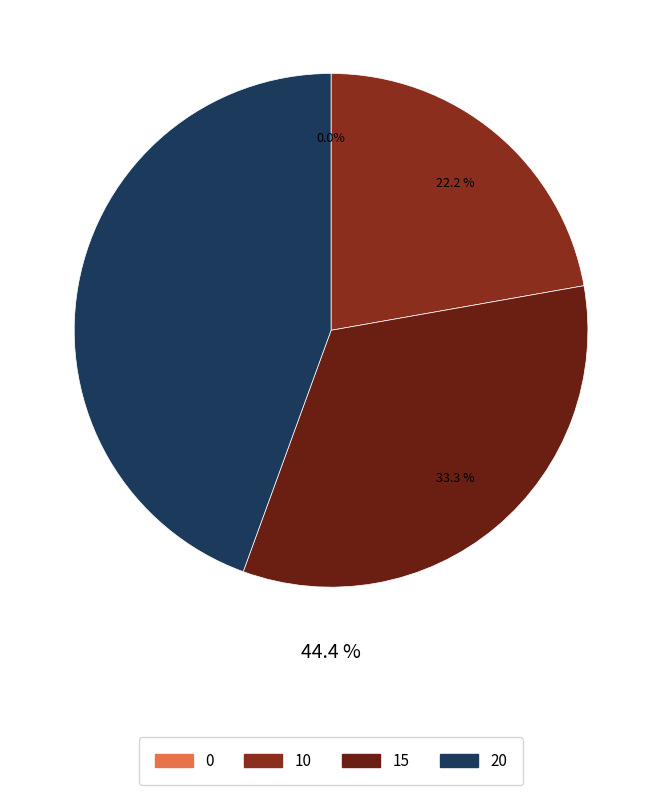

Approximately how many times larger is the value at 20 compared to 10?

2.0